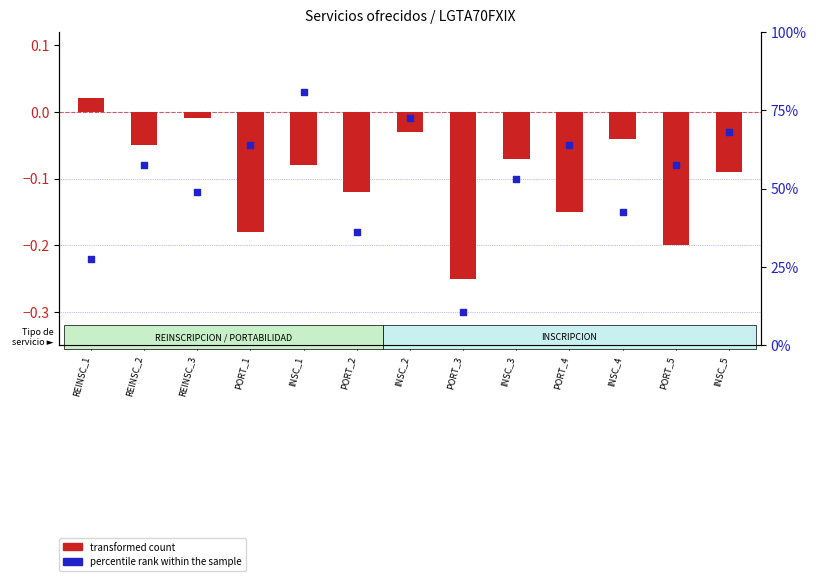

What are all the series names shown in the legend?

transformed count, percentile rank within the sample